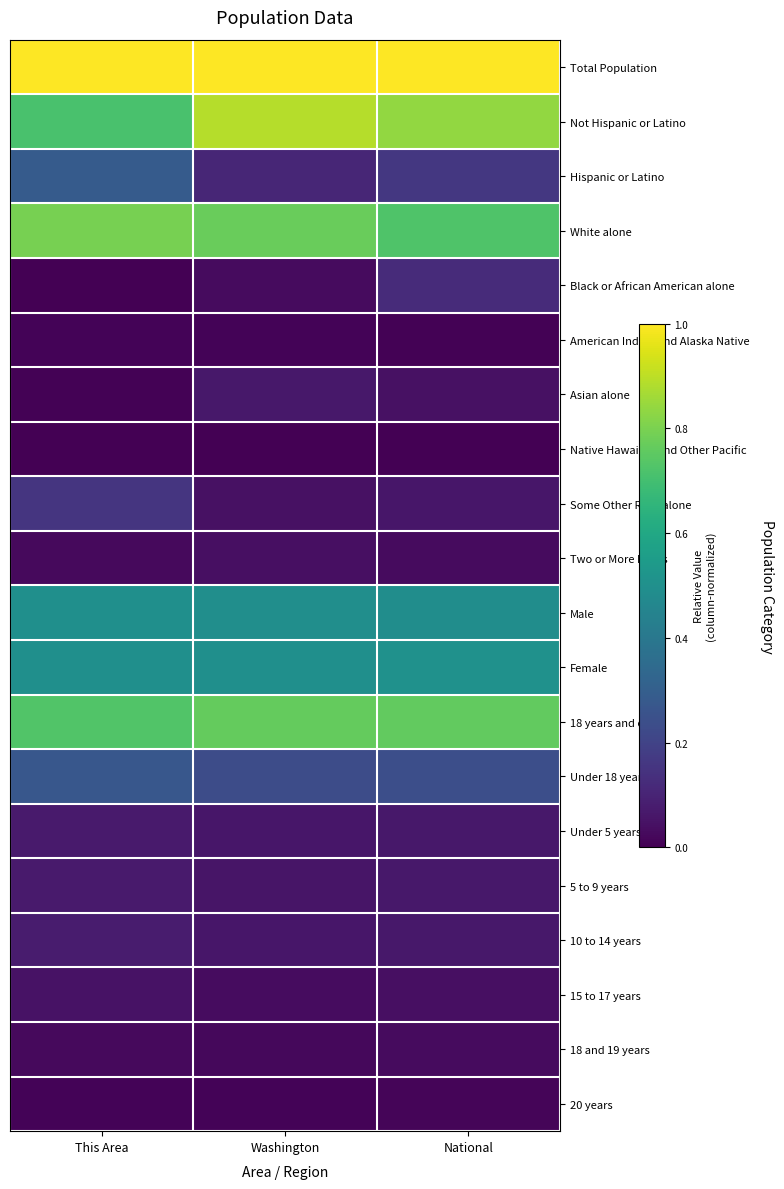

Count the number of categories in the chart.

3